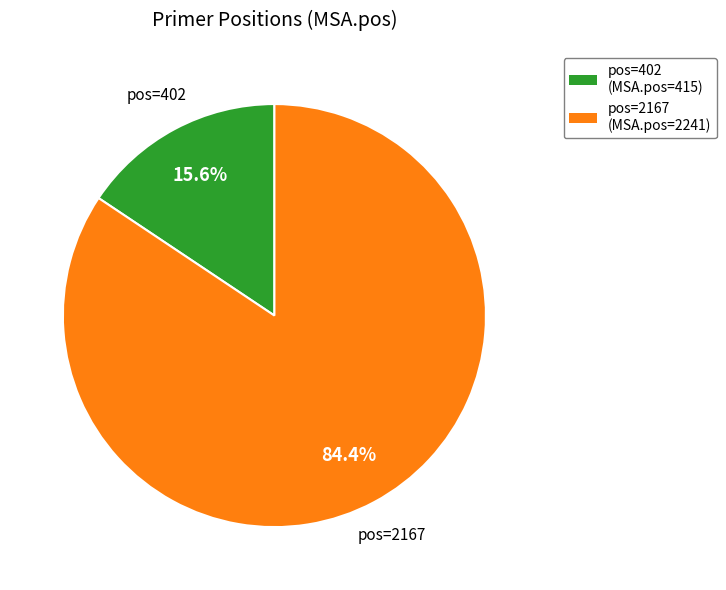

What is the ratio of the value at pos=2167 (MSA.pos=2241) to the value at pos=402 (MSA.pos=415)?

5.4